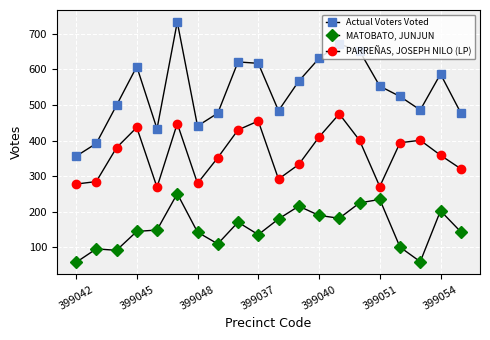

True or false: MATOBATO, JUNJUN has more than 2 points higher than both neighbors.

True